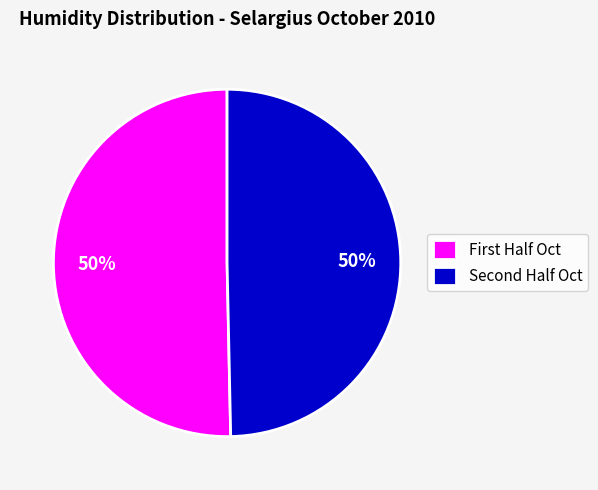

To the nearest percent, what is the average slice percentage?

50%